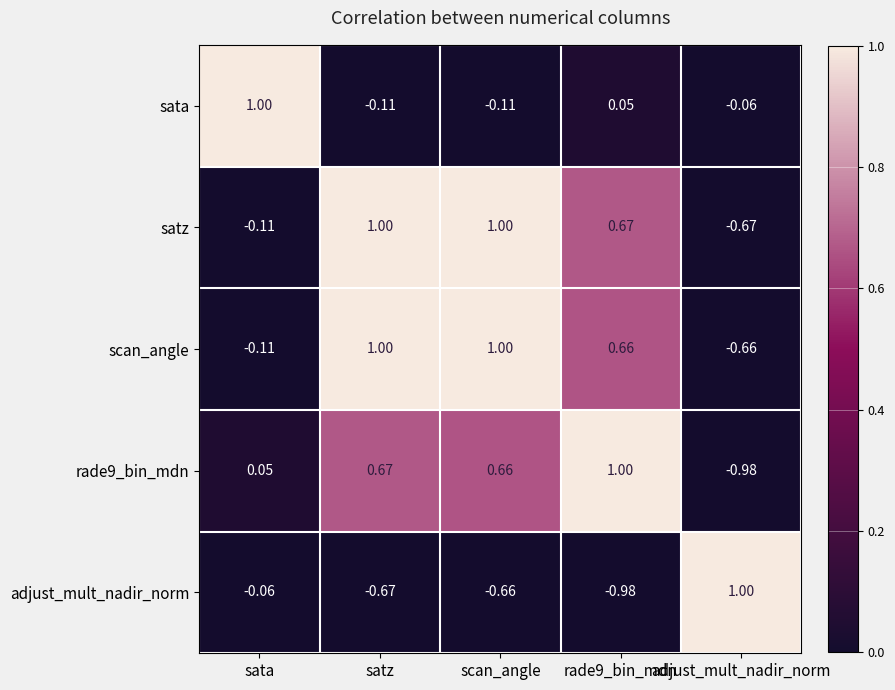

Where is rade9_bin_mdn nearest to the value 0?

sata